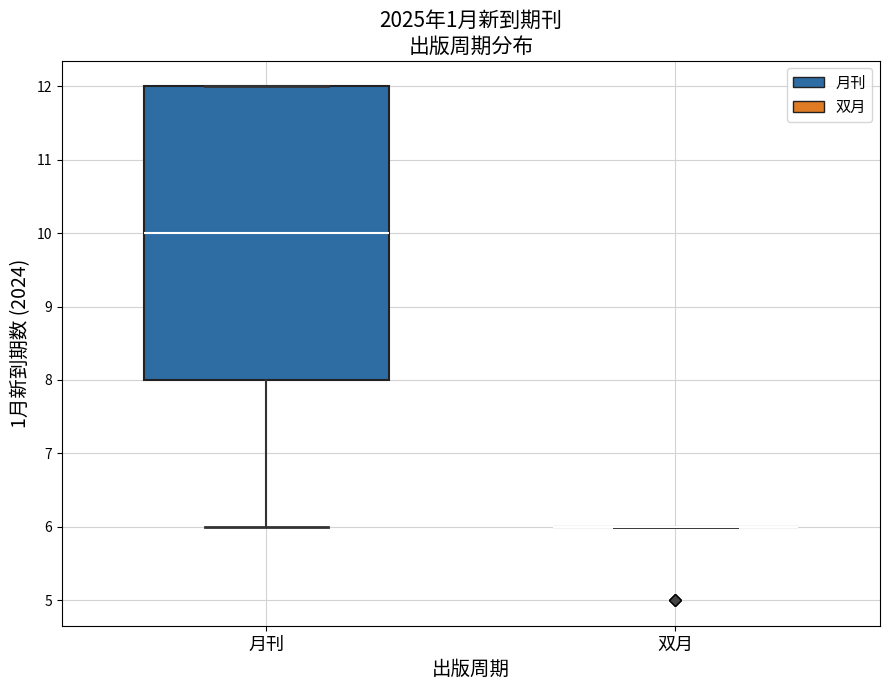

Reading left to right, transcribe this box plot: for each box, give where its median line is, the range the box spans, and where its two whiskers end, as read against the y-axis. The values are not printed on the chart, so give them approximately, as read against the axis.

月刊: median 10, box 8 to 12, whiskers 6 to 12
双月: box collapsed to a line at 6, whiskers 6 to 6